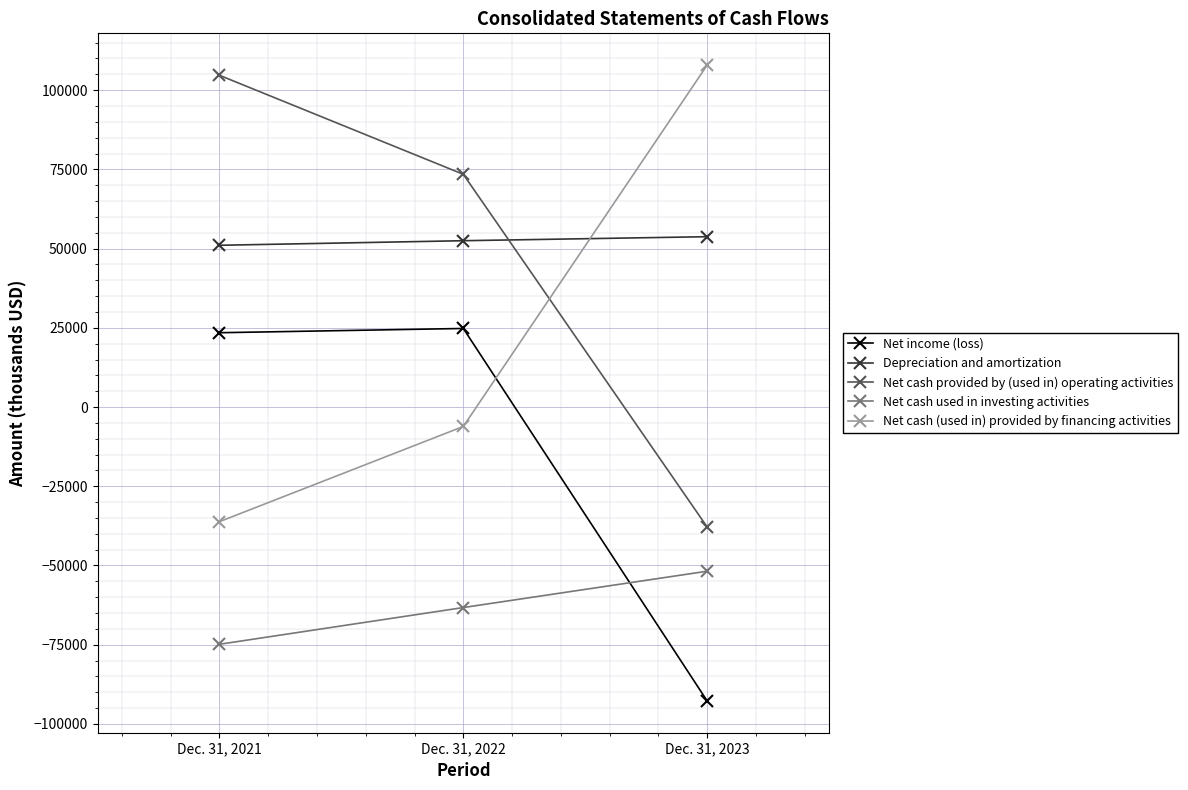

How many lines are shown in the chart?

5